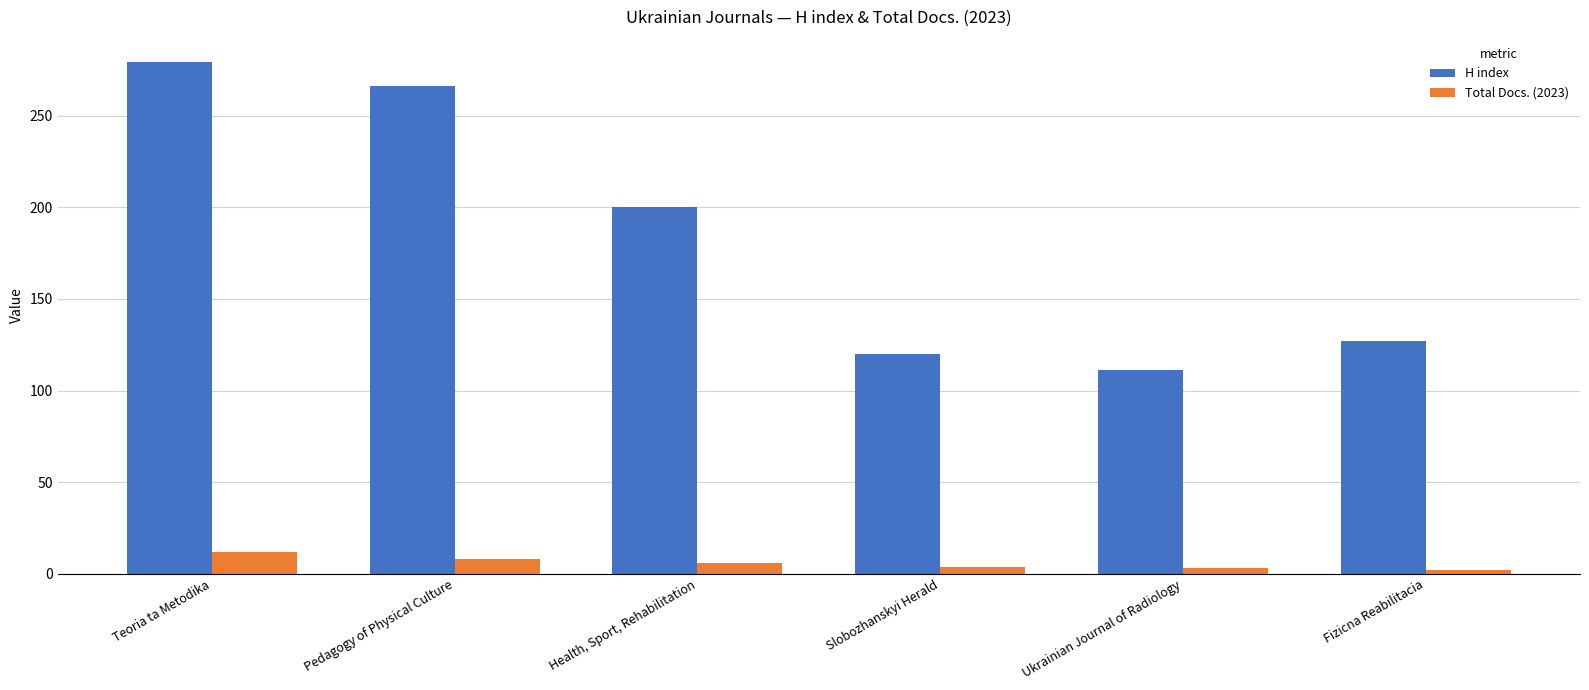

The value of Total Docs. (2023) at Health, Sport, Rehabilitation is 6. True or false?

True